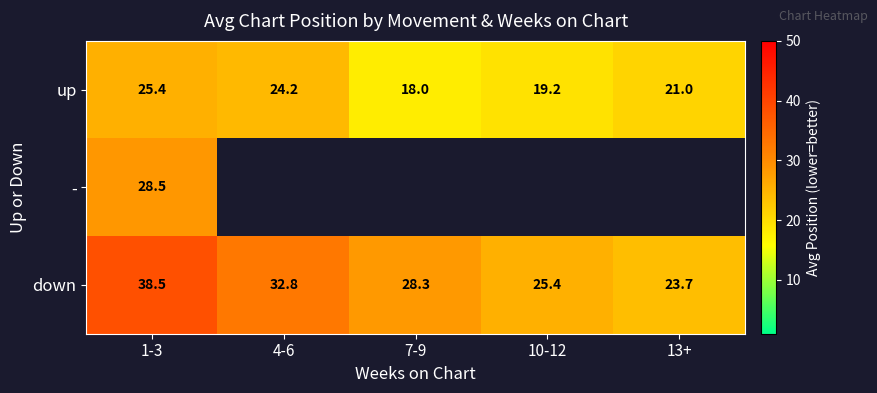

The up series shows 30.0 at 7-9. True or false?

False